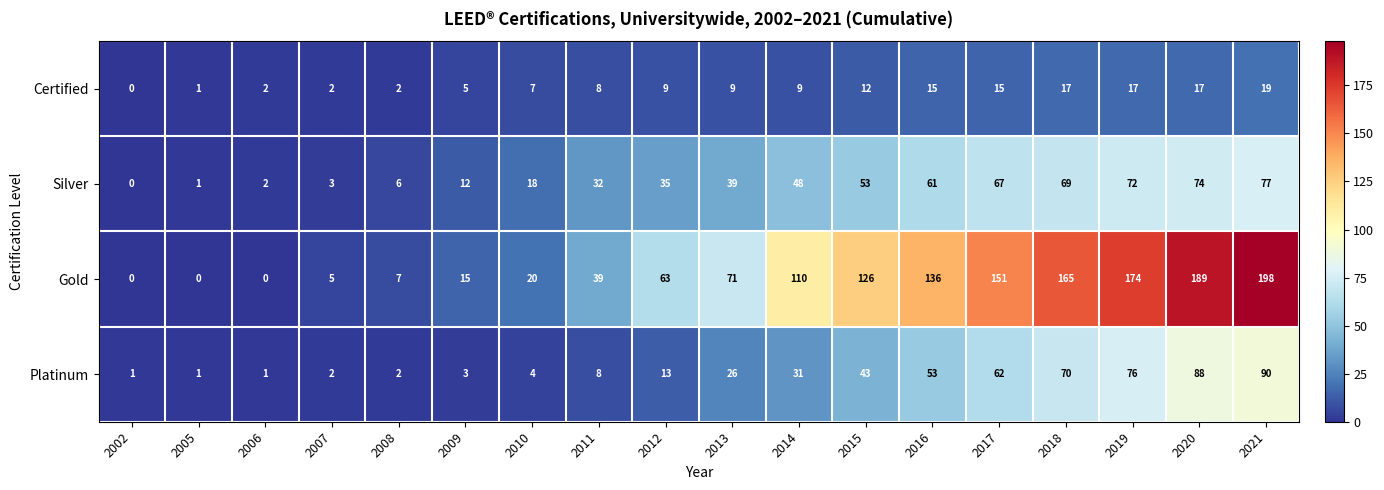

Read the Silver value at 2020.

74